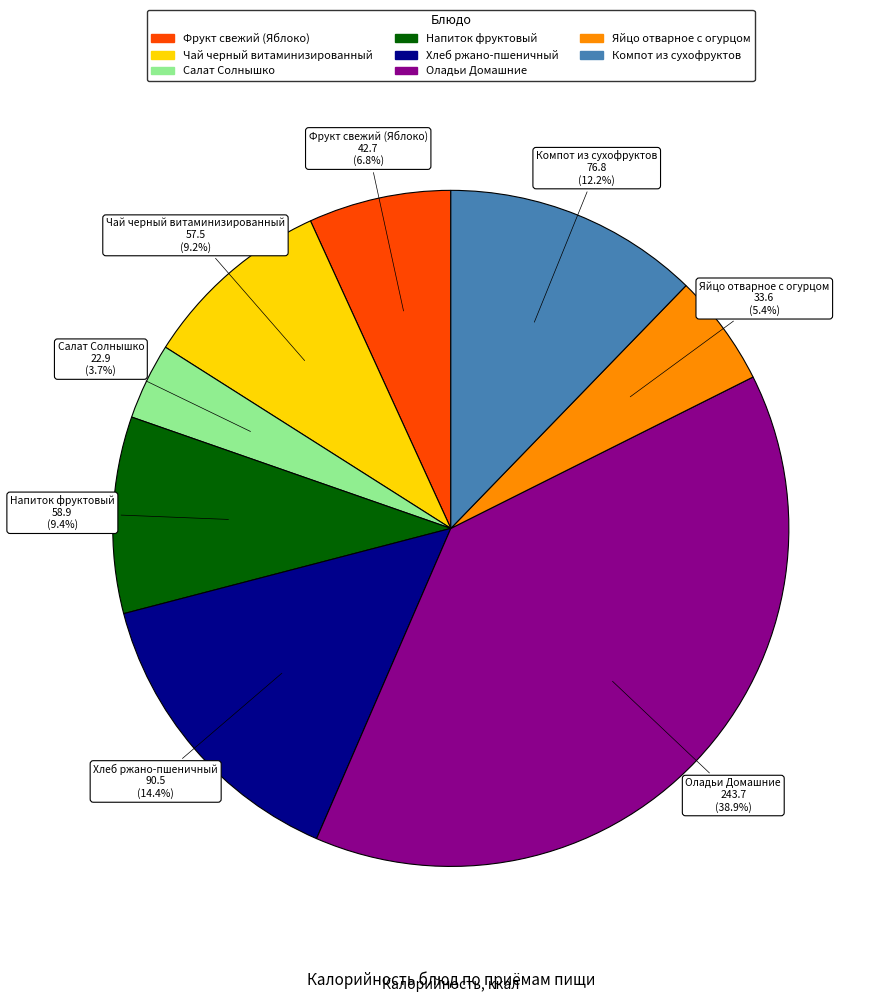

Does any single category account for the majority?

No